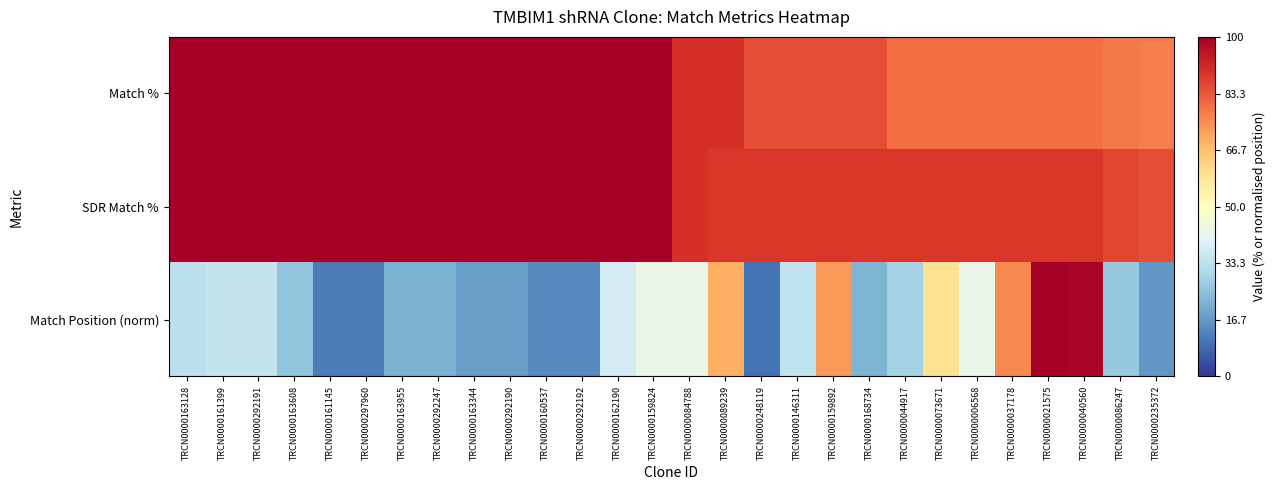

Which series has the largest total across all categories?

SDR Match %